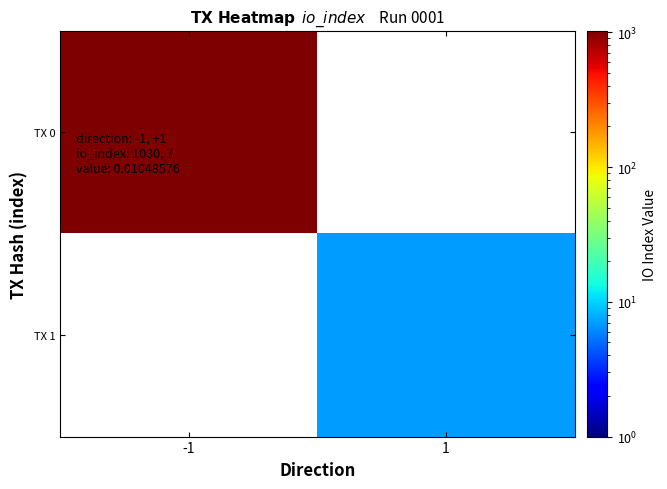

Rank the series by their average value, from highest to lowest.

TX 0, TX 1